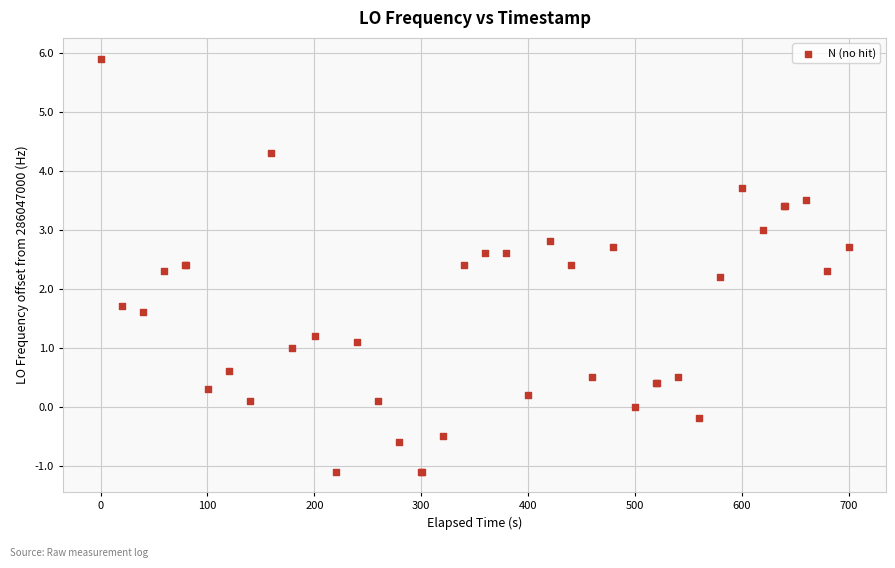

What Y value in the scatter plot is closest to 2?

2.2